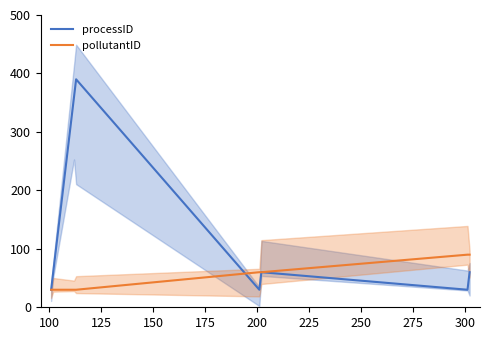

What is the minimum value for processID?

30